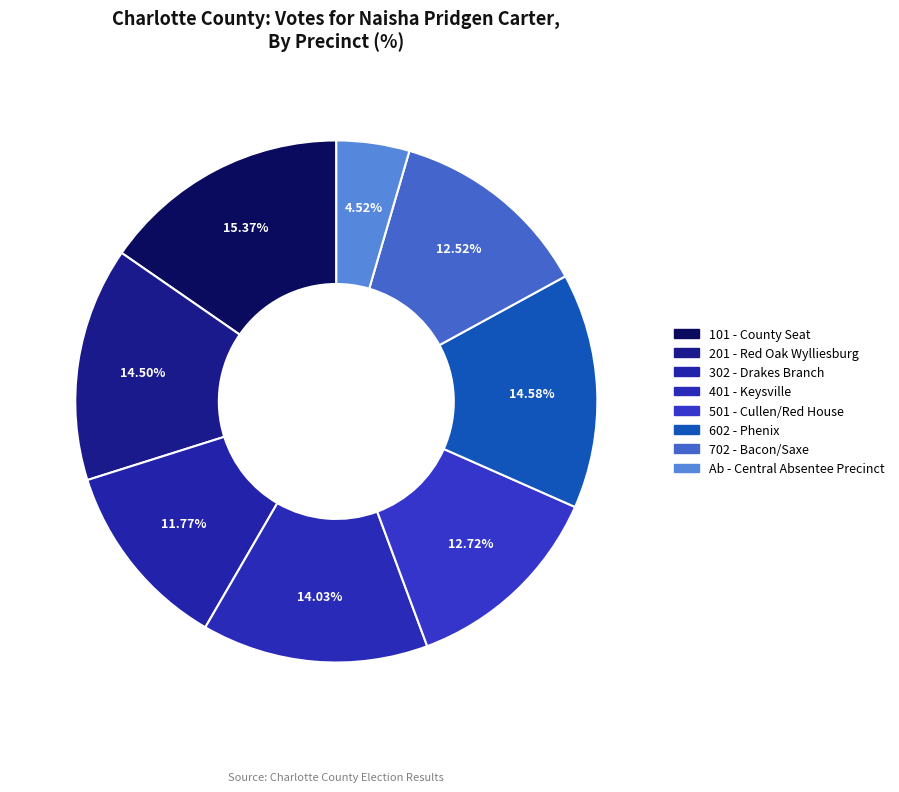

How many segments does this pie chart have?

8